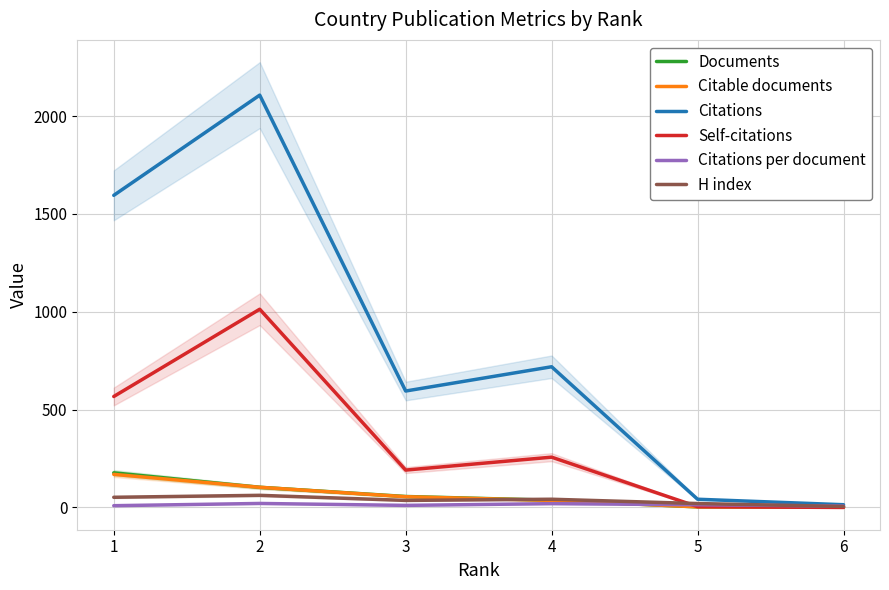

True or false: H index and Citations cross at least once.

False